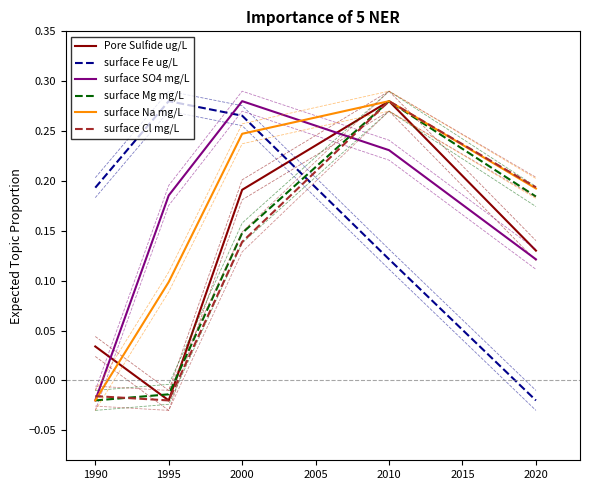

True or false: Pore Sulfide ug/L has a value of -0.0 at 1995.

False